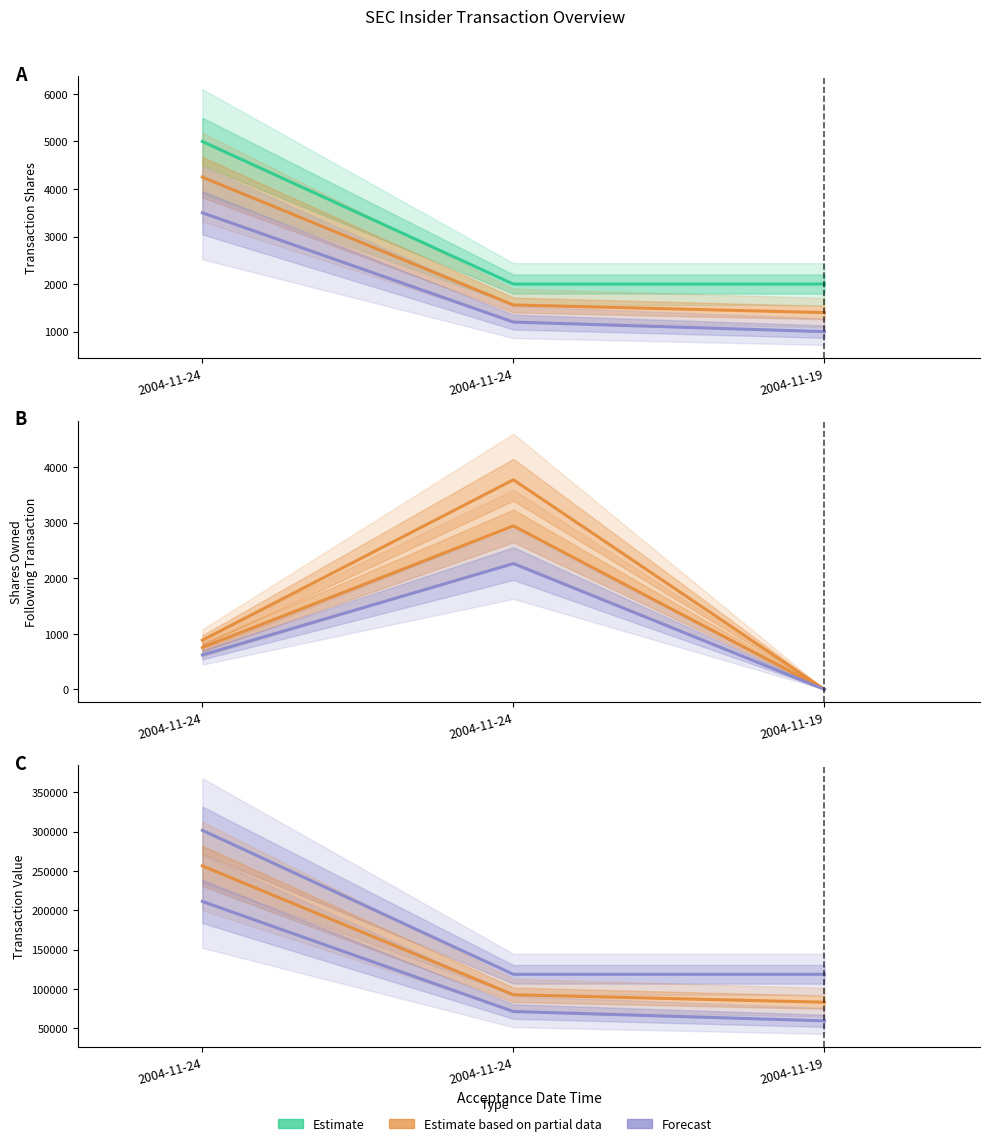

How many distinct data groups are displayed?

3